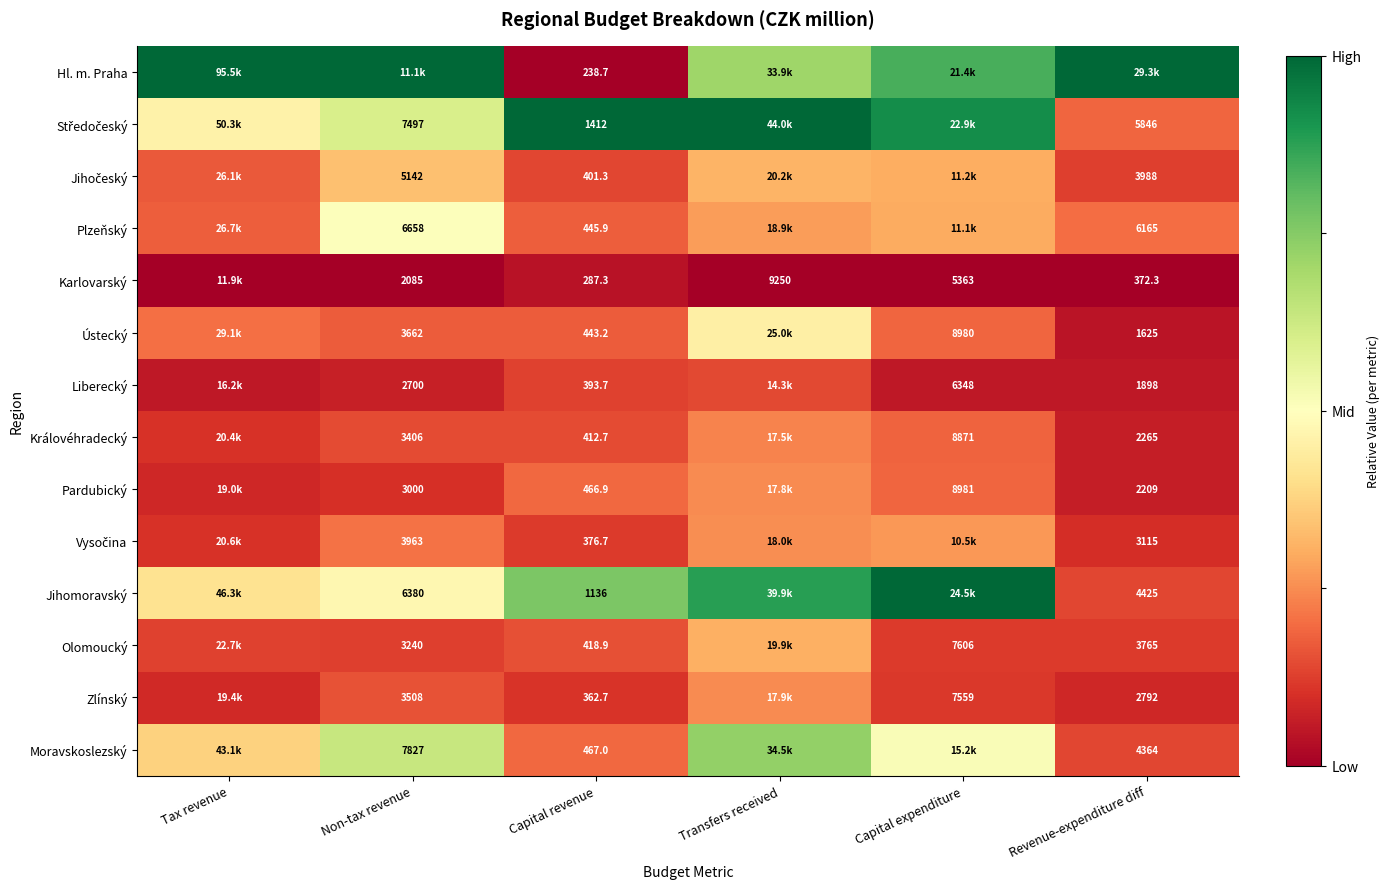

Which series has the widest spread of values?

Hl. m. Praha